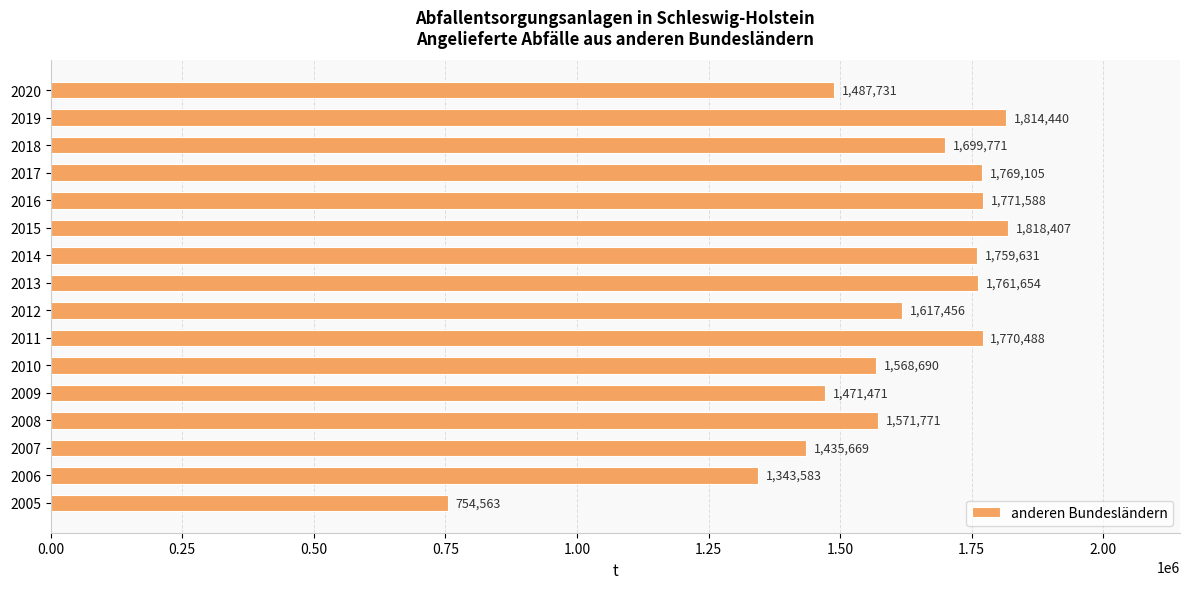

What is the difference between the second highest and minimum values?

1059877